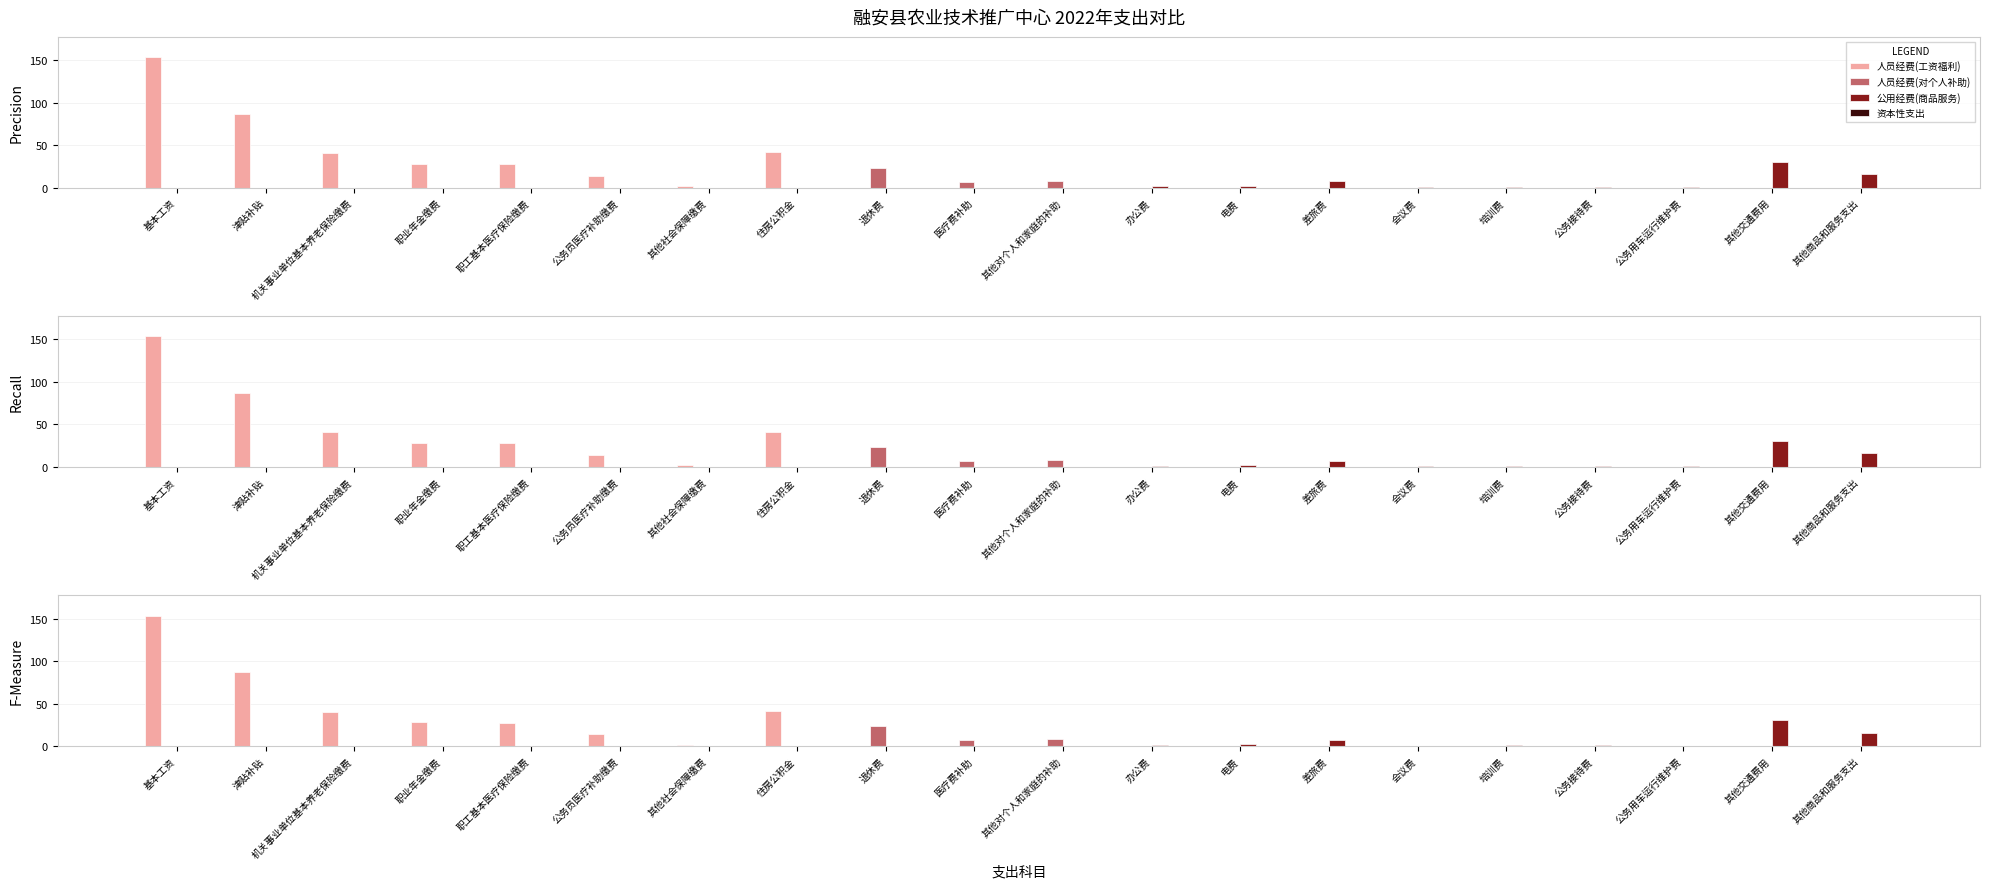

How many groups of bars are there?

20